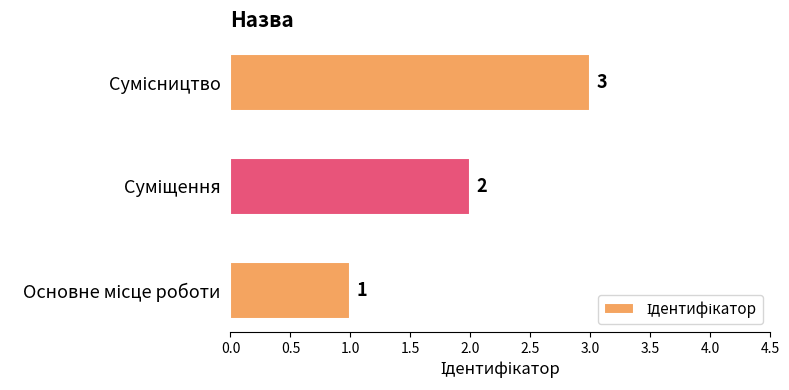

What is the maximum value shown in the chart?

3